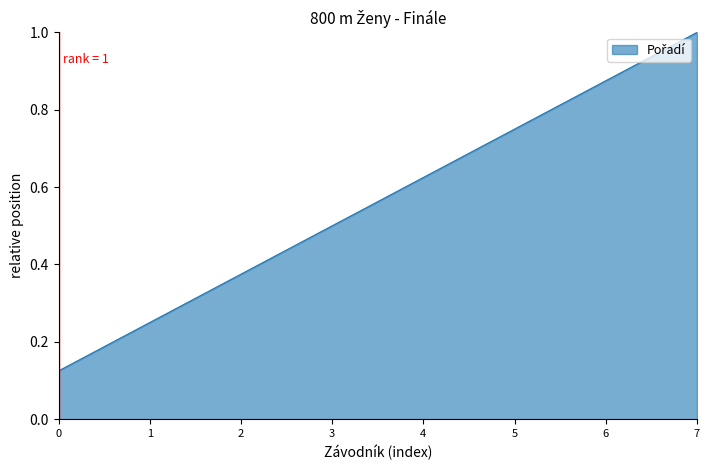

Count the number of categories in the chart.

8